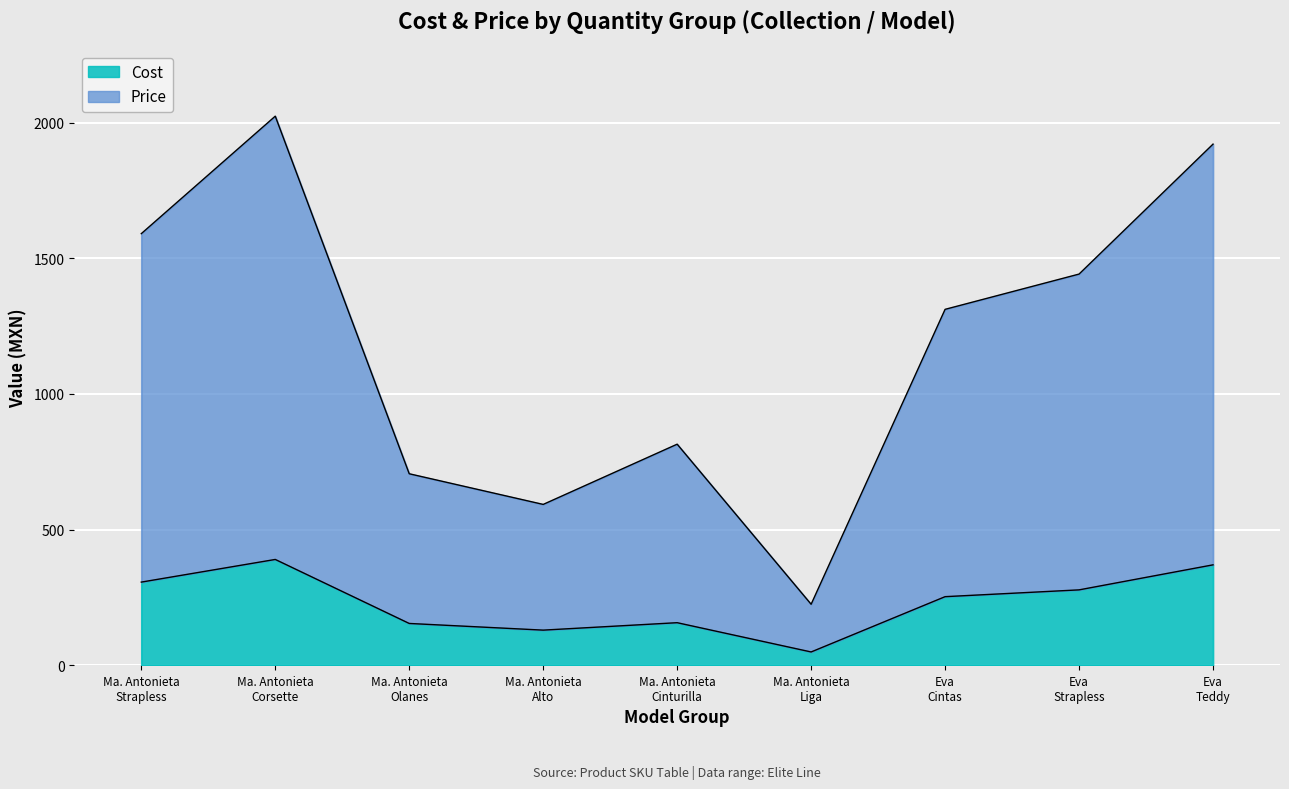

What is the smallest value displayed?

49.1